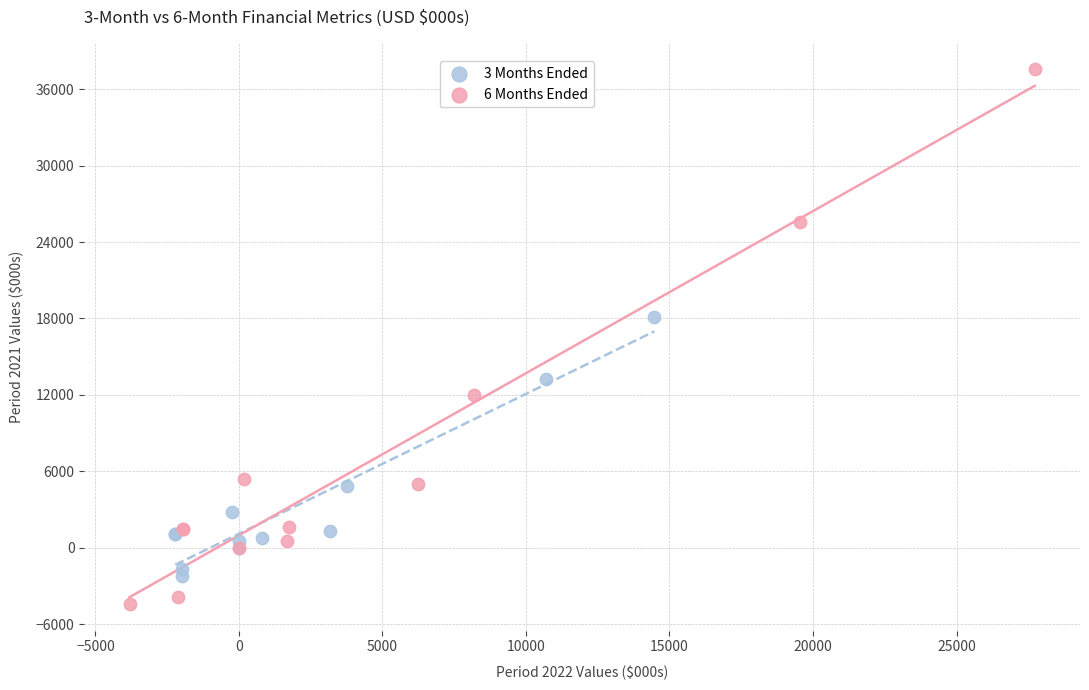

What are all the series names shown in the legend?

3 Months Ended, 6 Months Ended